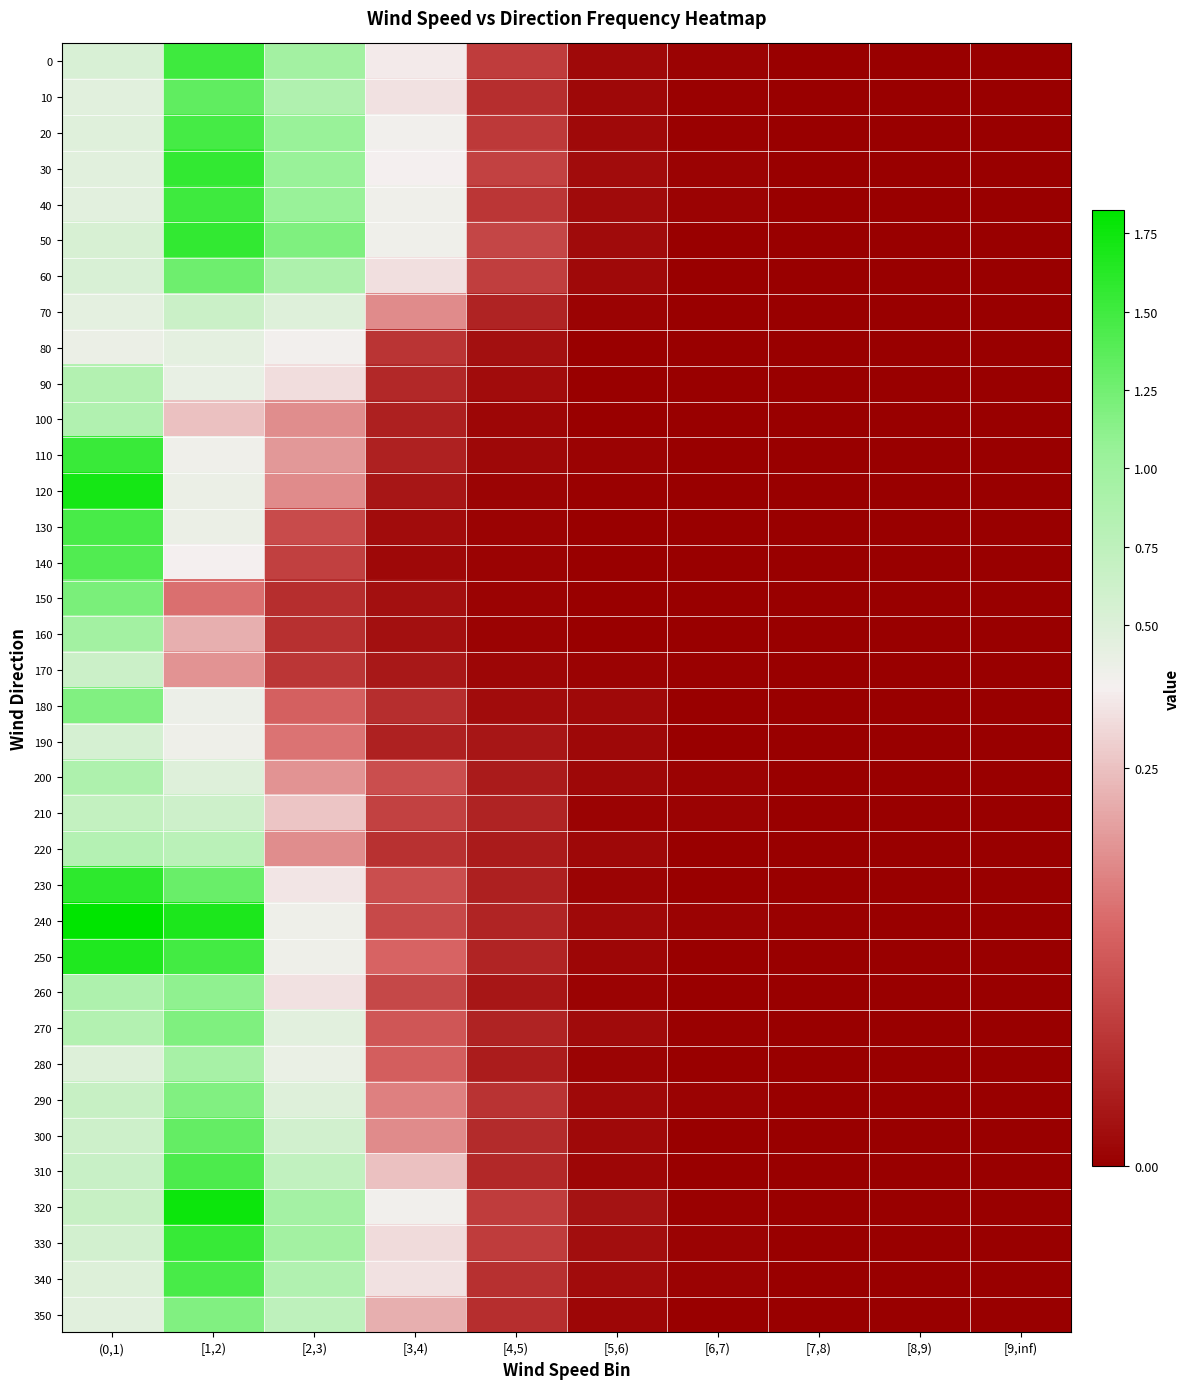

What is the total value across all series at [2,3)?

17.6